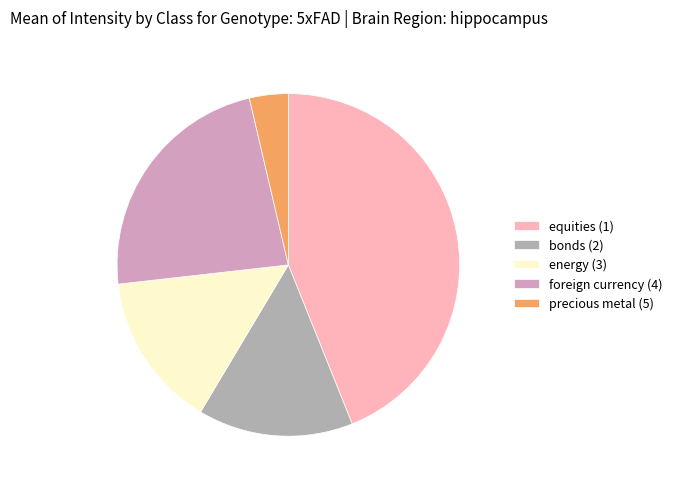

Is bonds (2) the majority of the pie?

No